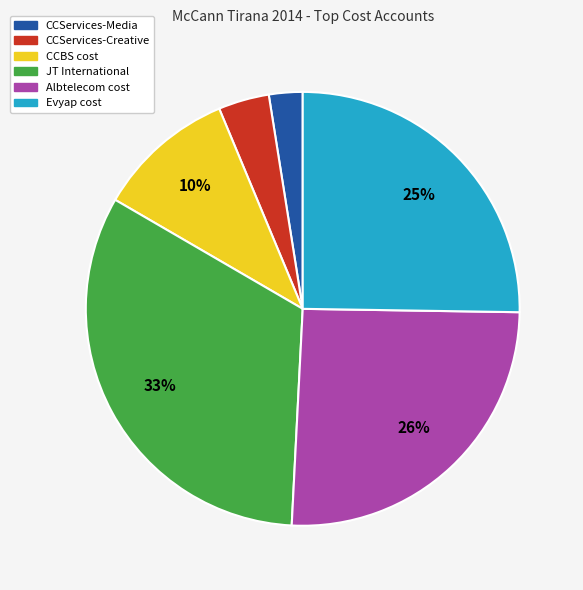

Between Albtelecom cost and JT International, which is larger?

JT International